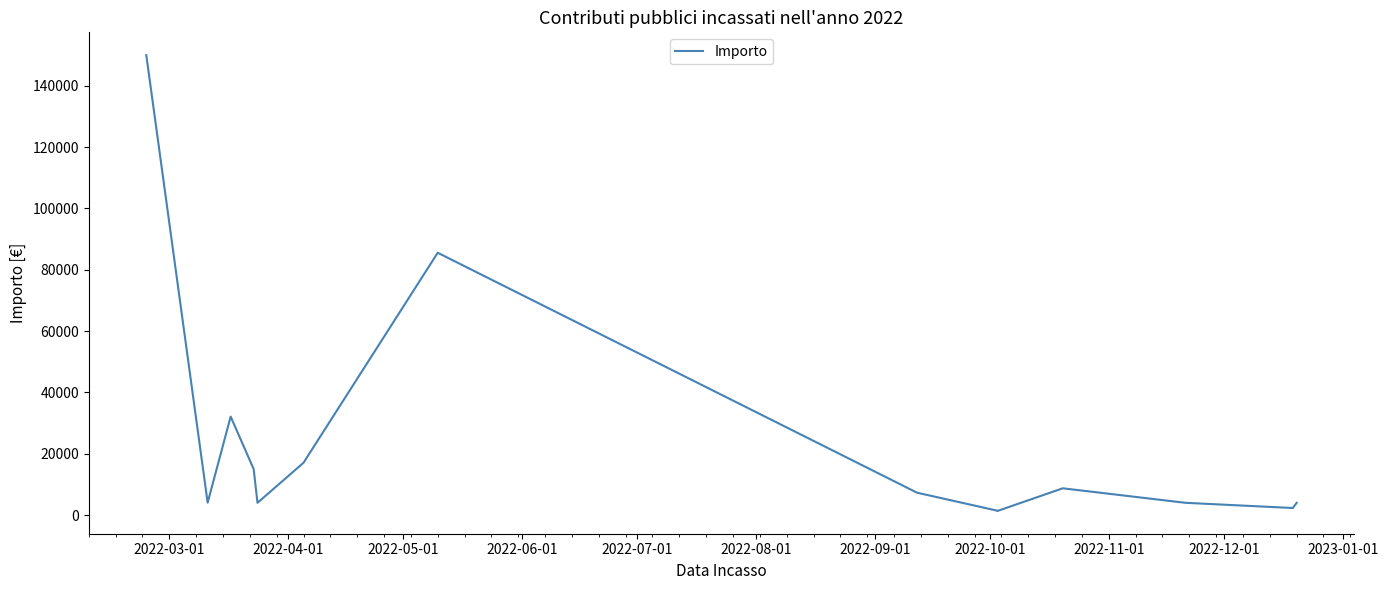

What is the change in value from 2022-10-01 to 2023-01-01?

+1430.2